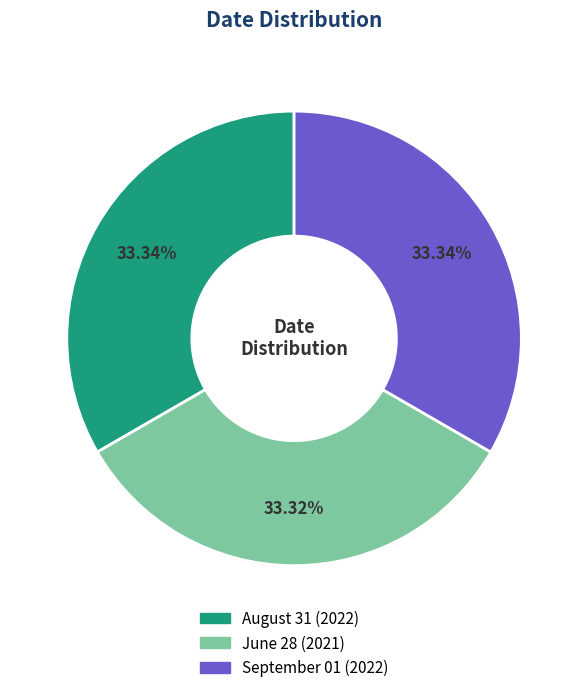

Approximately how many times larger is the value at September 01 compared to August 31?

1.0